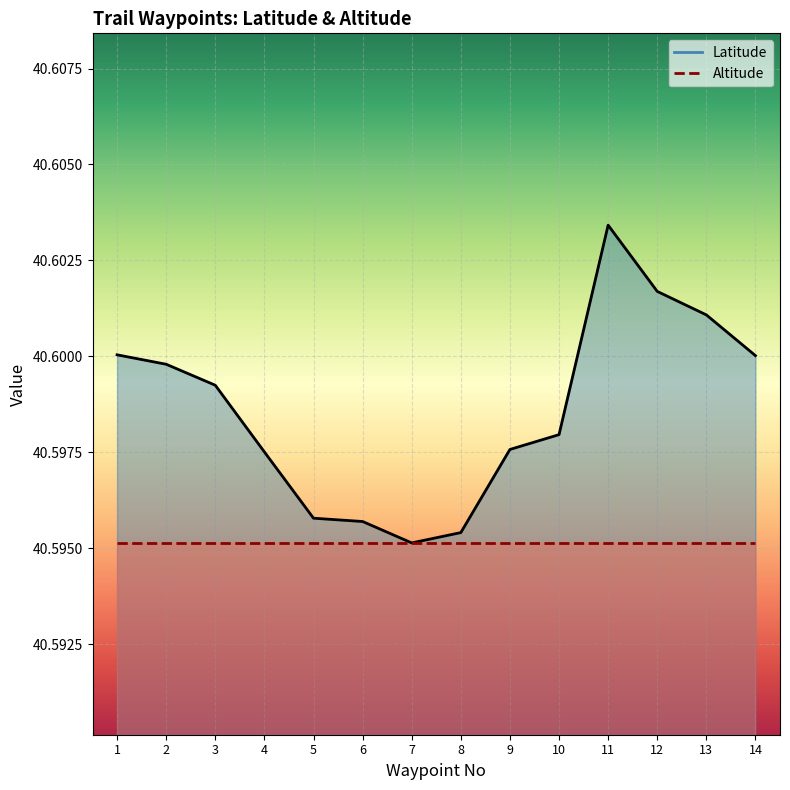

Which category has the lowest value across all series?

7